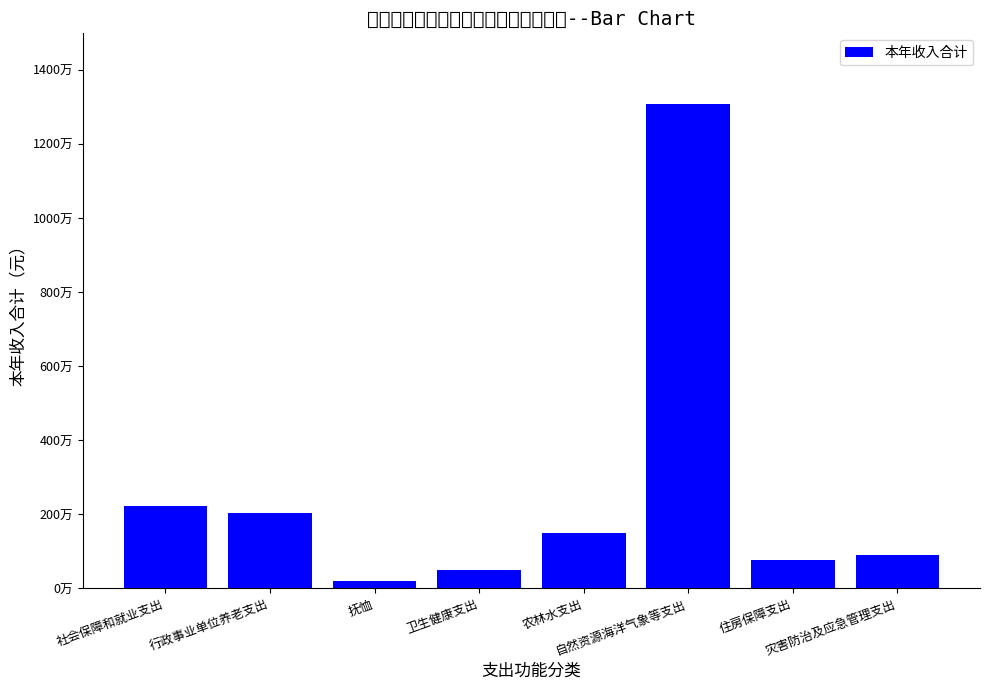

What is the value of the 1st bar from the left?

2229923.6